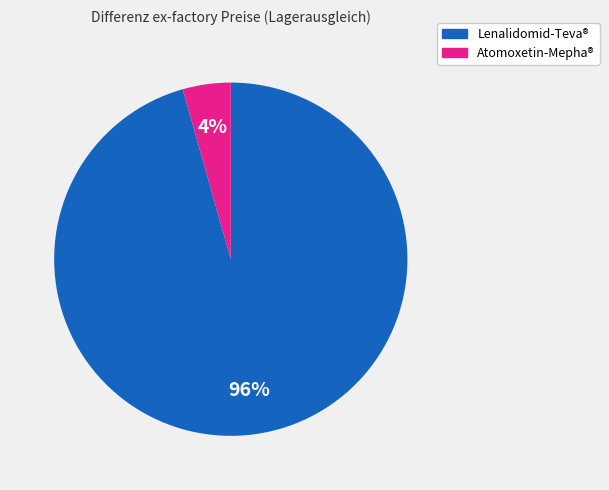

Is there any slice that represents more than half of the pie?

Yes